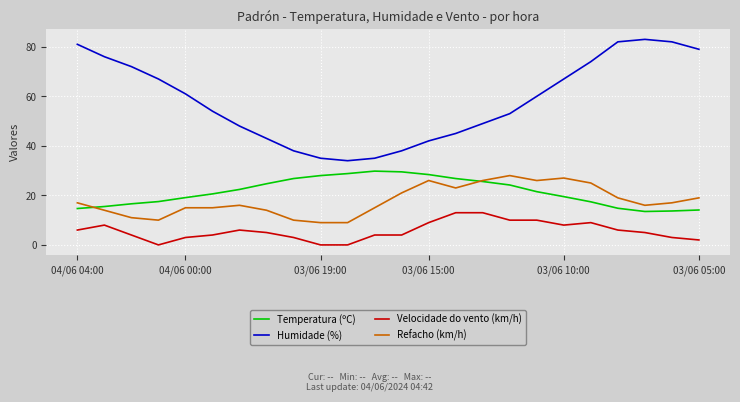

Rank the series by their maximum value, from lowest to highest.

Velocidade do vento (km/h), Refacho (km/h), Temperatura (ºC), Humidade (%)